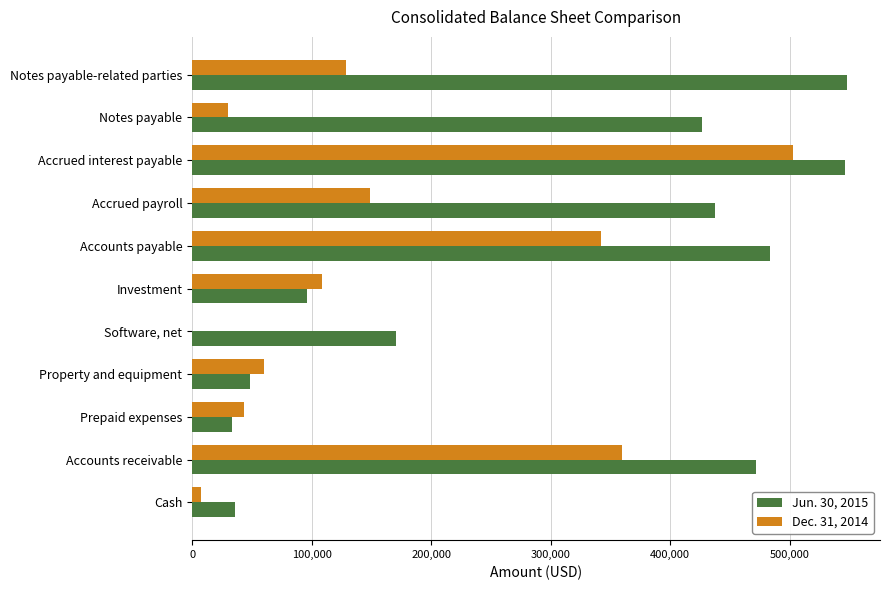

What is the total value across all series at Property and equipment?

108765